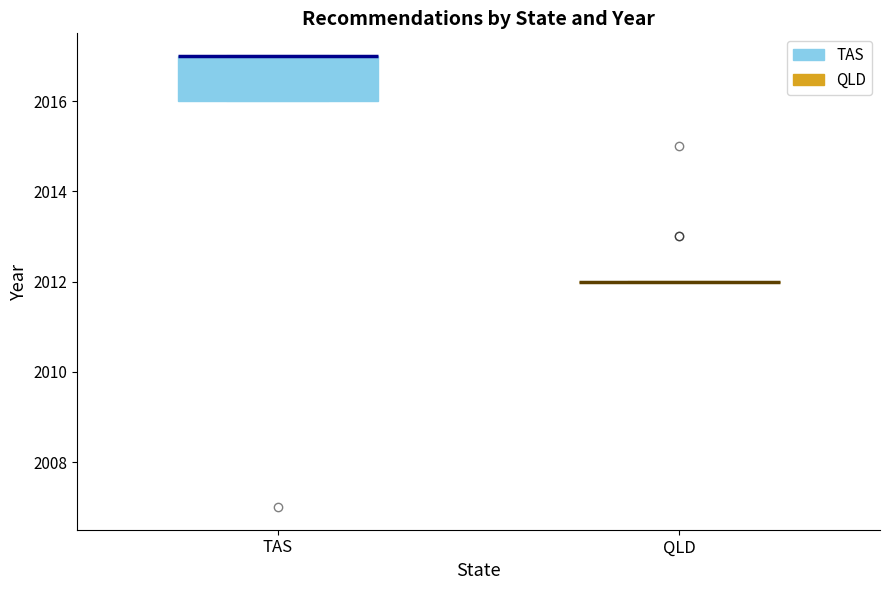

Comparing the boxes themselves (not the whiskers), which one is the tallest?

TAS